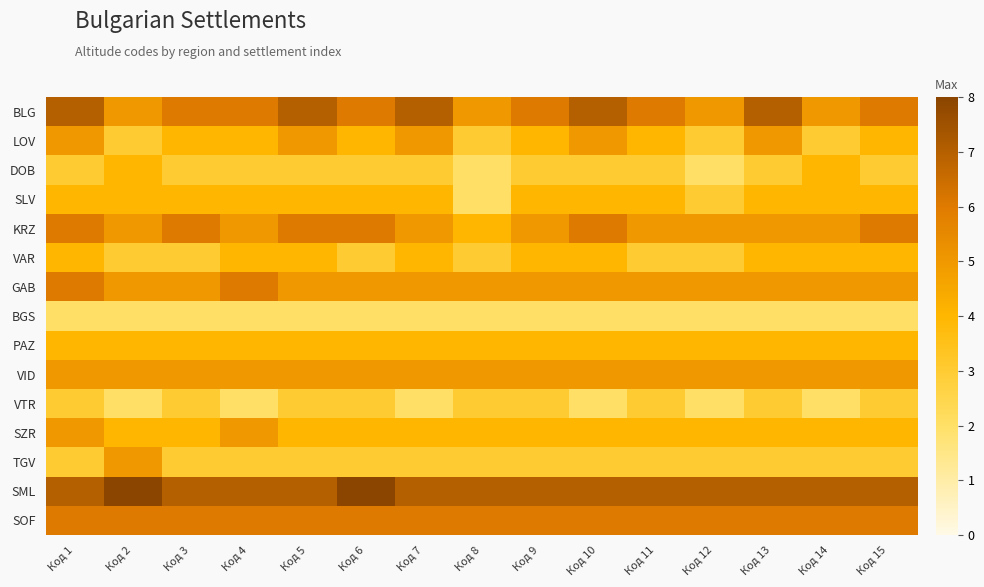

What is the difference between the highest and lowest values at Код 3?

5